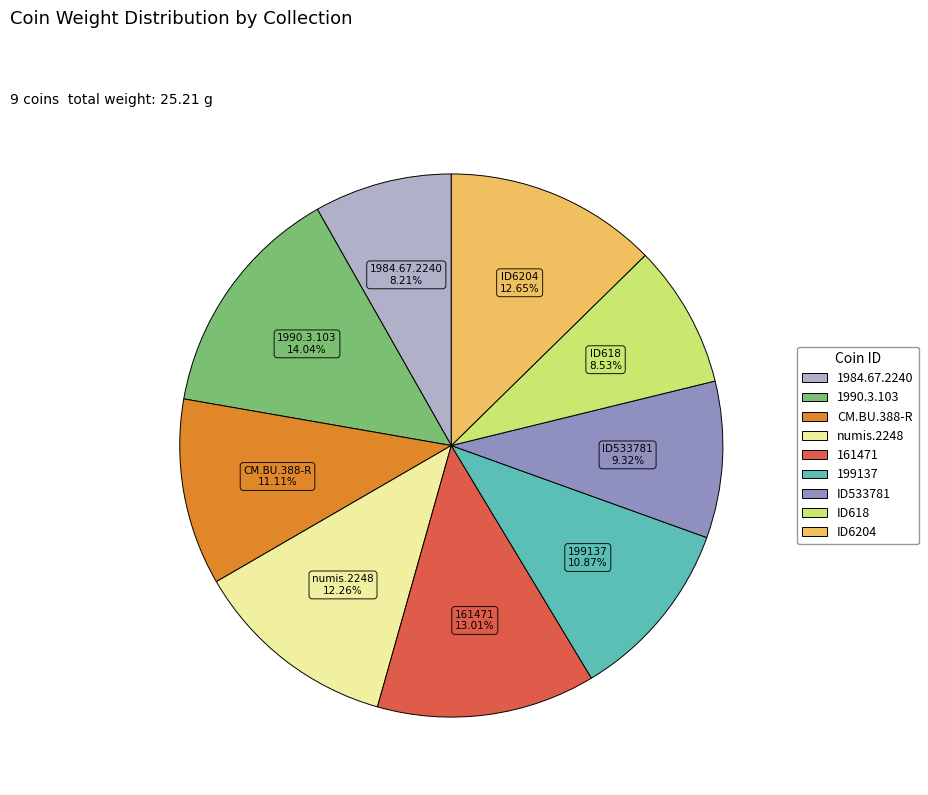

Approximately how many times larger is the value at ID6204 compared to 161471?

1.0